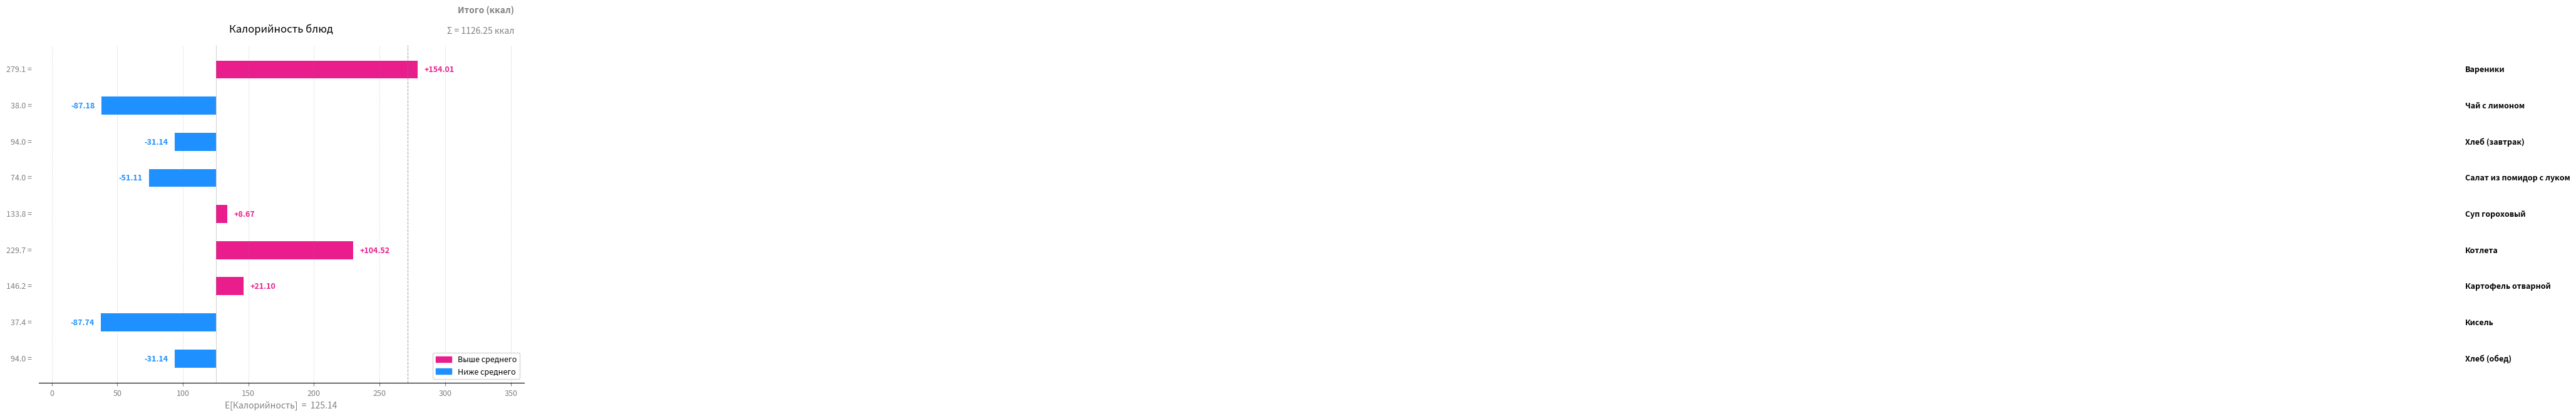

Reading right to left, transcribe all the data shown in this chart.

Хлеб (обед)=-31.1	Кисель=-87.7	Картофель отварной=21.1	Котлета=104.5	Суп гороховый=8.7	Салат из помидор с луком=-51.1	Хлеб (завтрак)=-31.1	Чай с лимоном=-87.2	Вареники=154.0